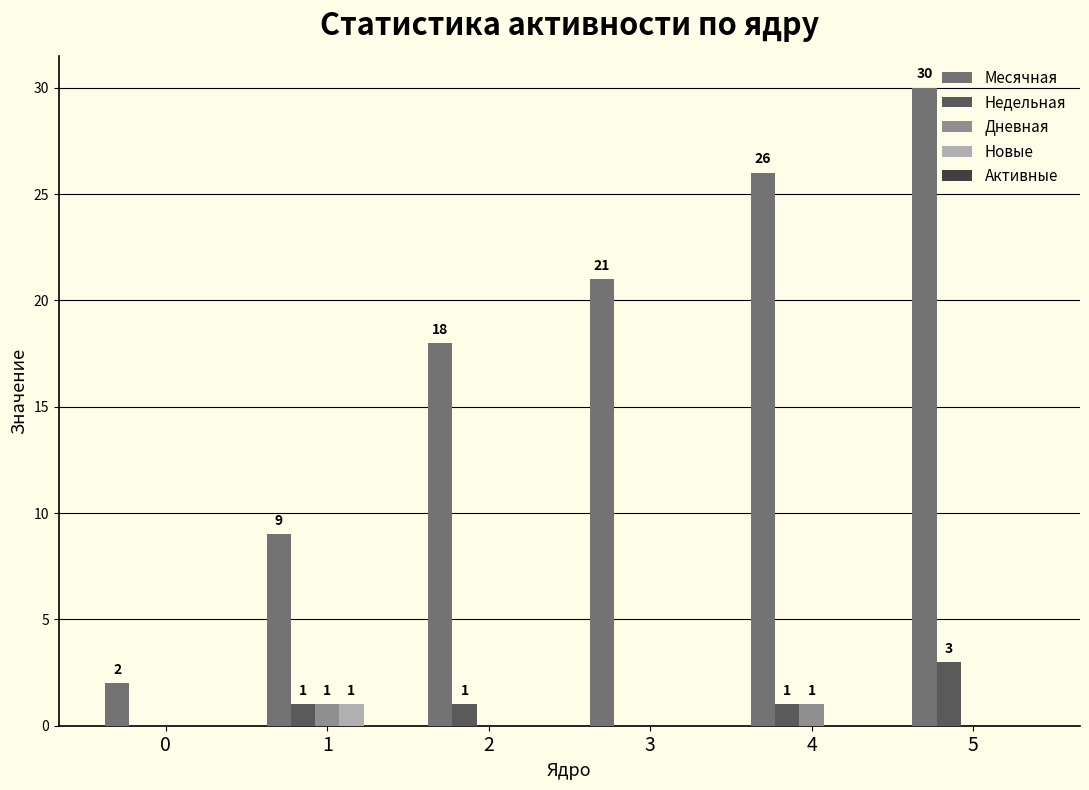

Is it true that Месячная equals 26 at 4?

True